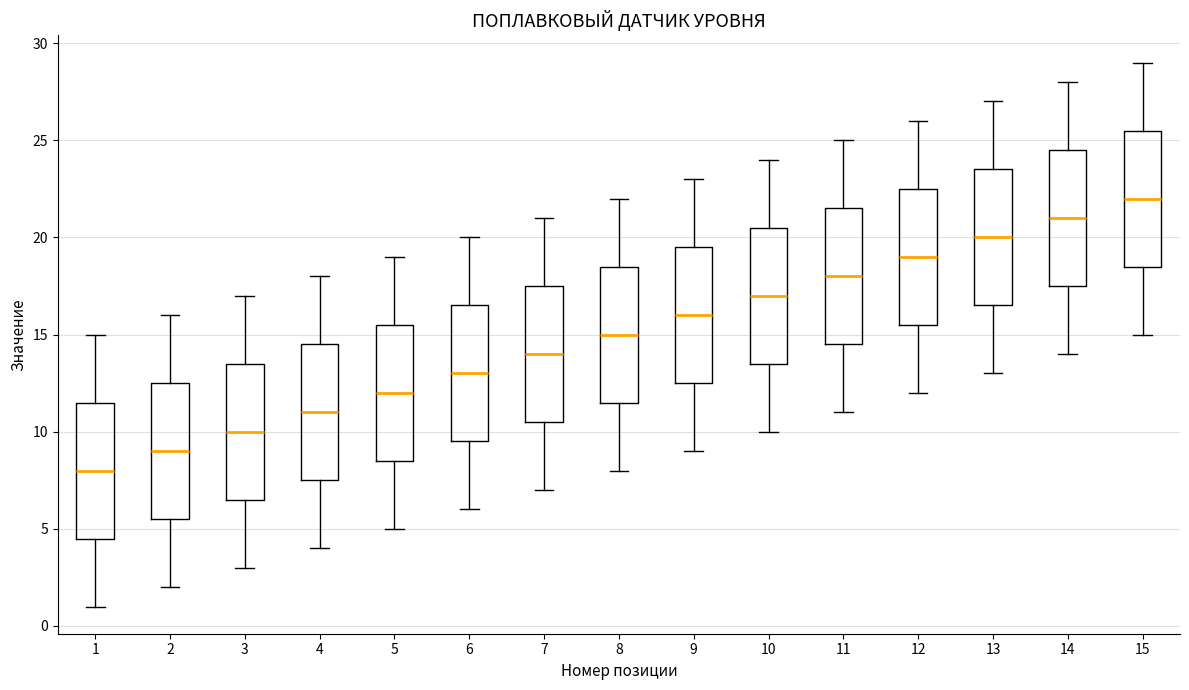

Where does the upper whisker of the box at x = 3 end on the y-axis? The values are not printed on the chart, so give them approximately, as read against the axis.

17.0